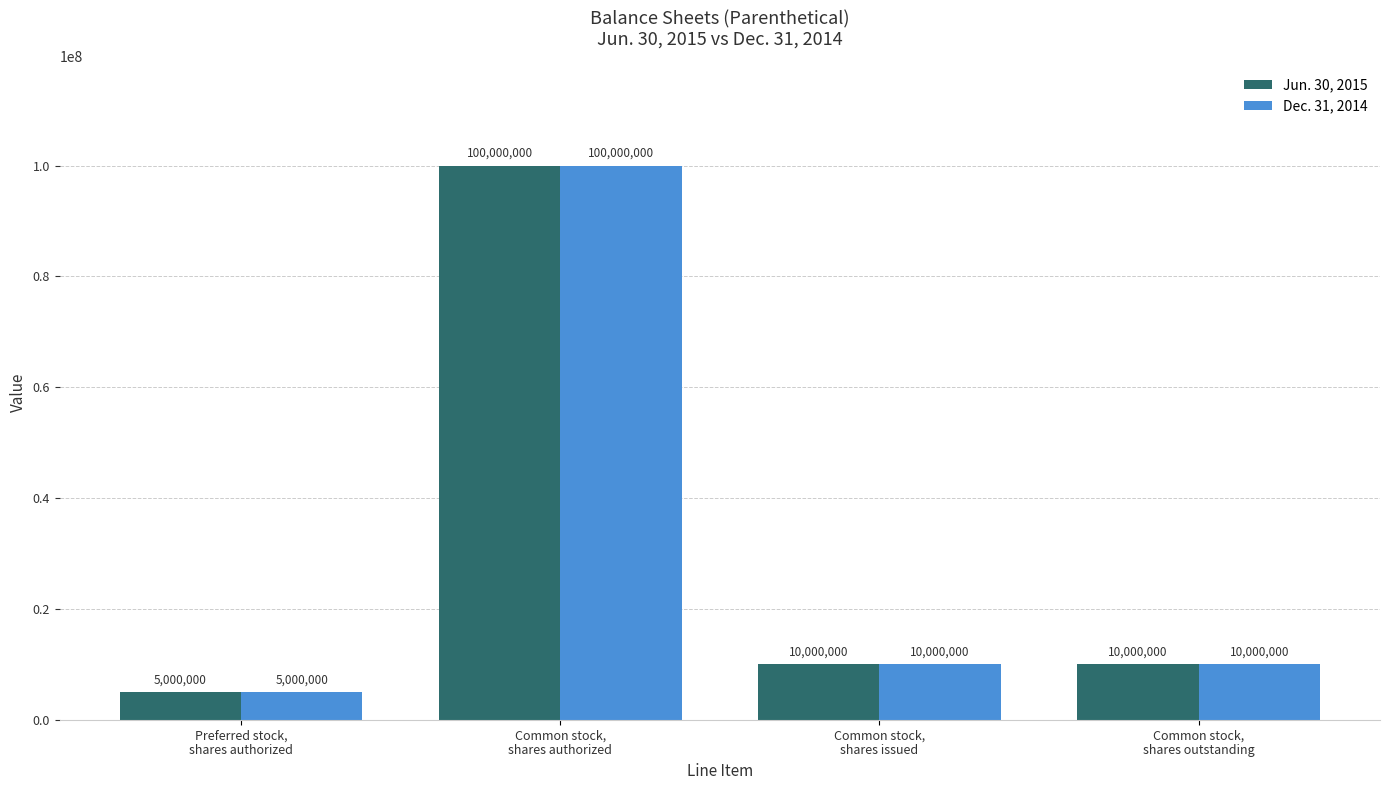

What value does the Jun. 30, 2015 series have at Common stock,
shares issued?

10000000